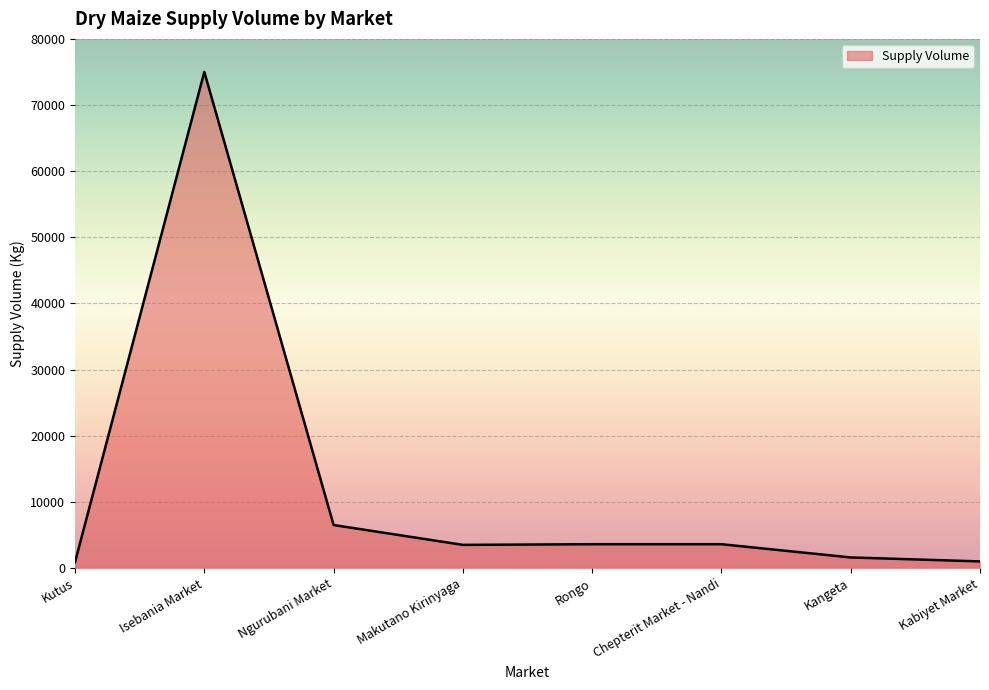

What position from the right is Rongo?

4